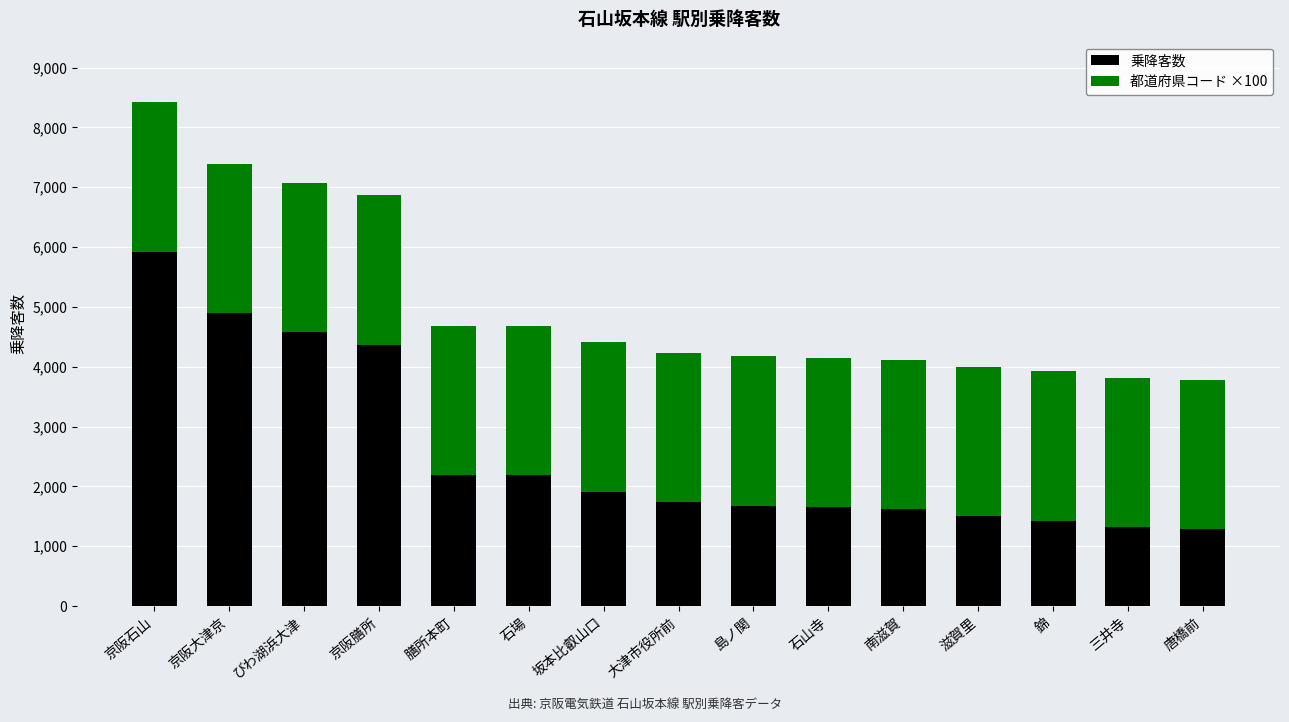

At which category is the sum across all series the highest?

京阪石山